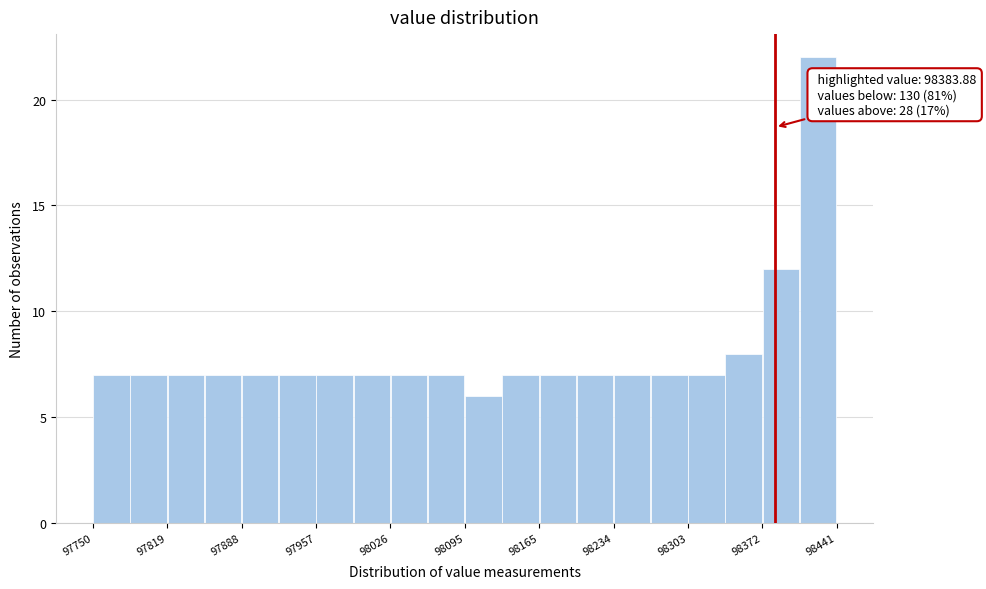

Around what value on the x-axis is the tallest bar? Give the approximate position of its centre, as read against the axis.

98420